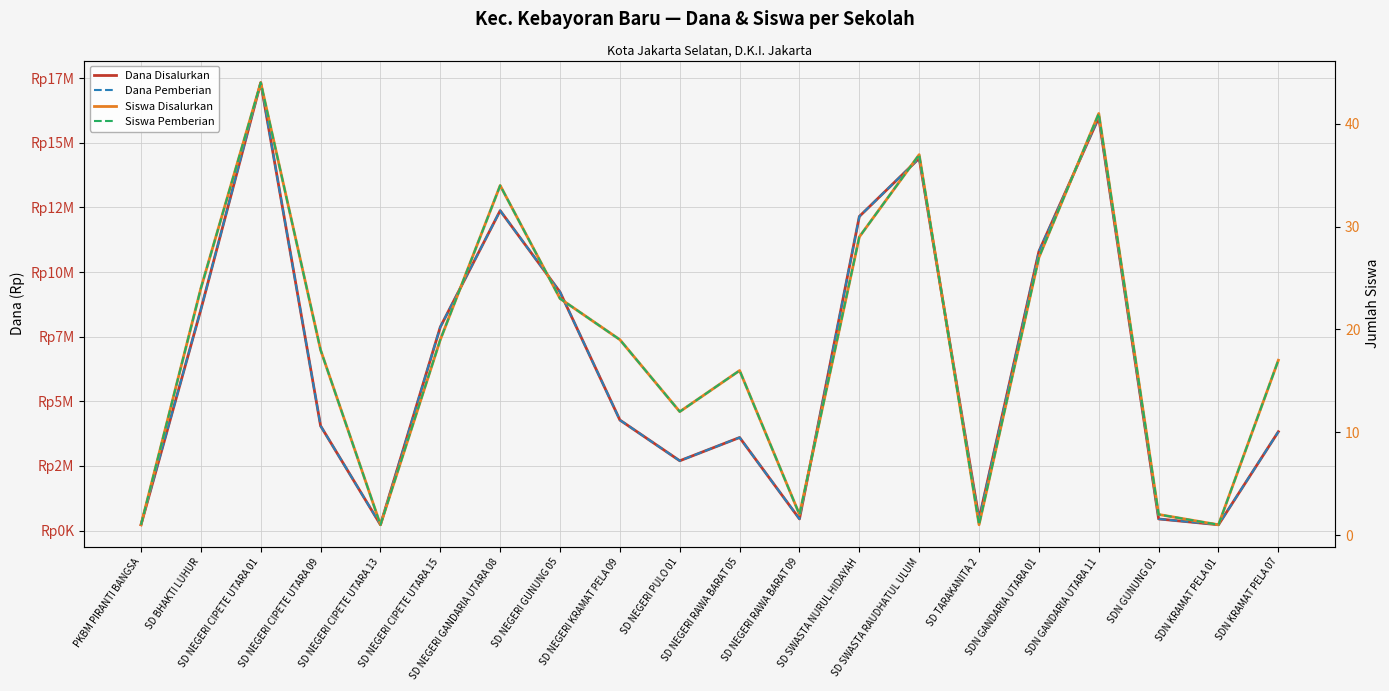

Reading left to right, list all the values displayed in this chart.

Dana Disalurkan: 225000	8550000	17325000	4050000	225000	7875000	12375000	9225000	4275000	2700000	3600000	450000	12150000	14400000	450000	10800000	15975000	450000	225000	3825000
Dana Pemberian: 225000	8550000	17325000	4050000	225000	7875000	12375000	9225000	4275000	2700000	3600000	450000	12150000	14400000	450000	10800000	15975000	450000	225000	3825000
Siswa Disalurkan: 1	24	44	18	1	19	34	23	19	12	16	2	29	37	1	27	41	2	1	17
Siswa Pemberian: 1	24	44	18	1	19	34	23	19	12	16	2	29	37	1	27	41	2	1	17